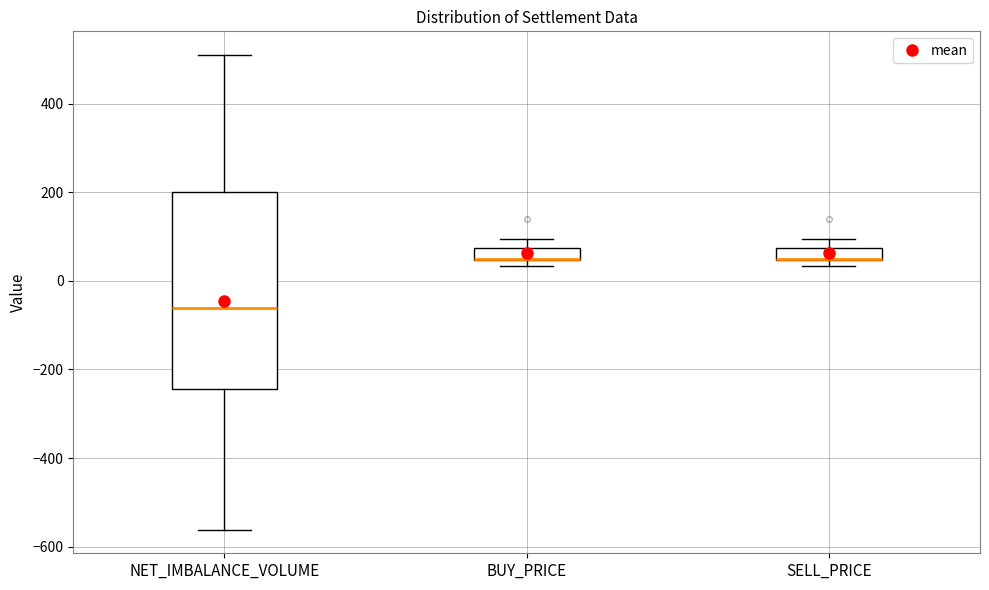

Which box is the tallest, from its lower edge to its upper edge?

NET_IMBALANCE_VOLUME